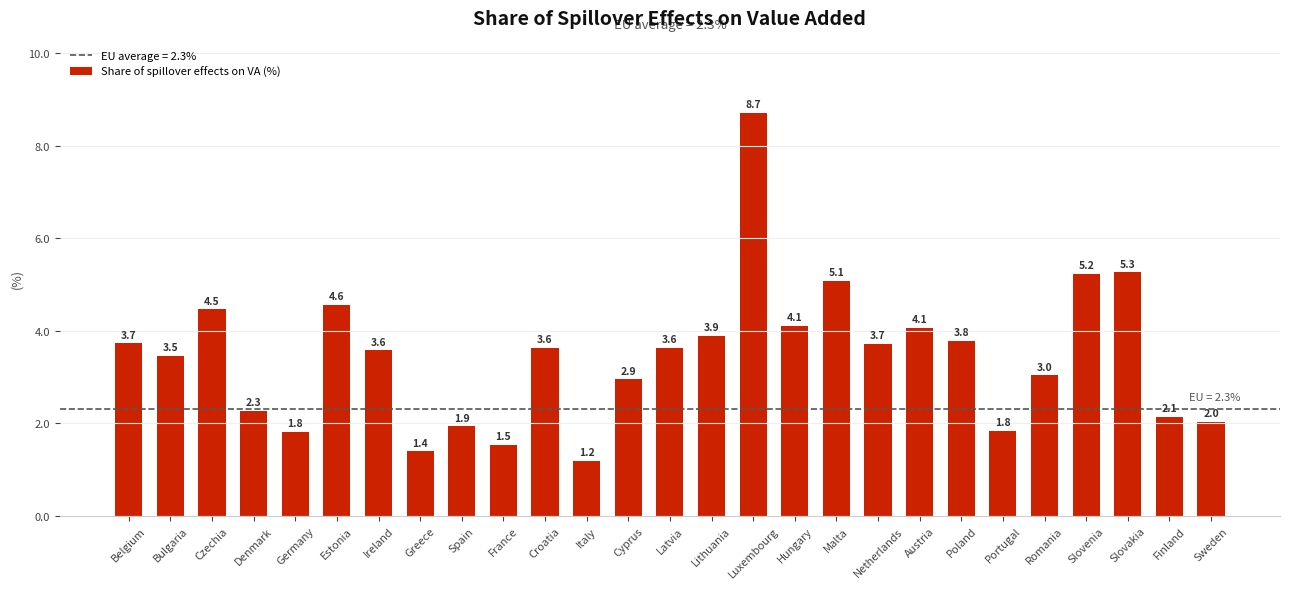

What is the ratio of the value at Belgium to the value at Bulgaria?

1.1